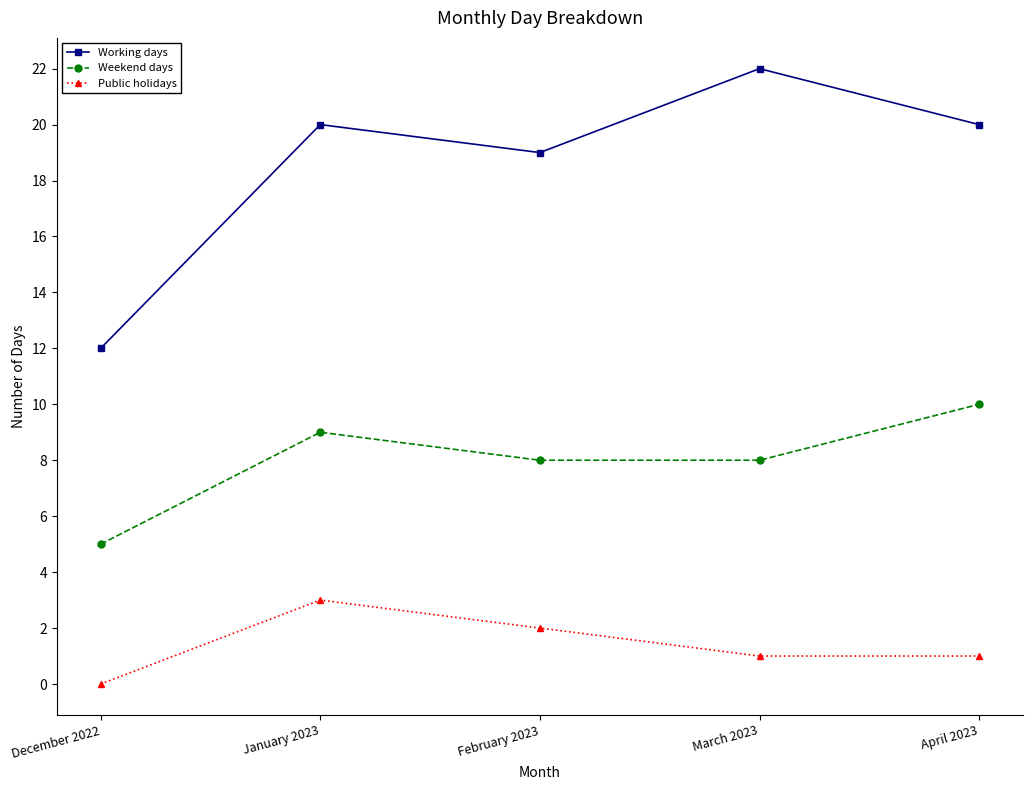

What are all the series names shown in the legend?

Working days, Weekend days, Public holidays